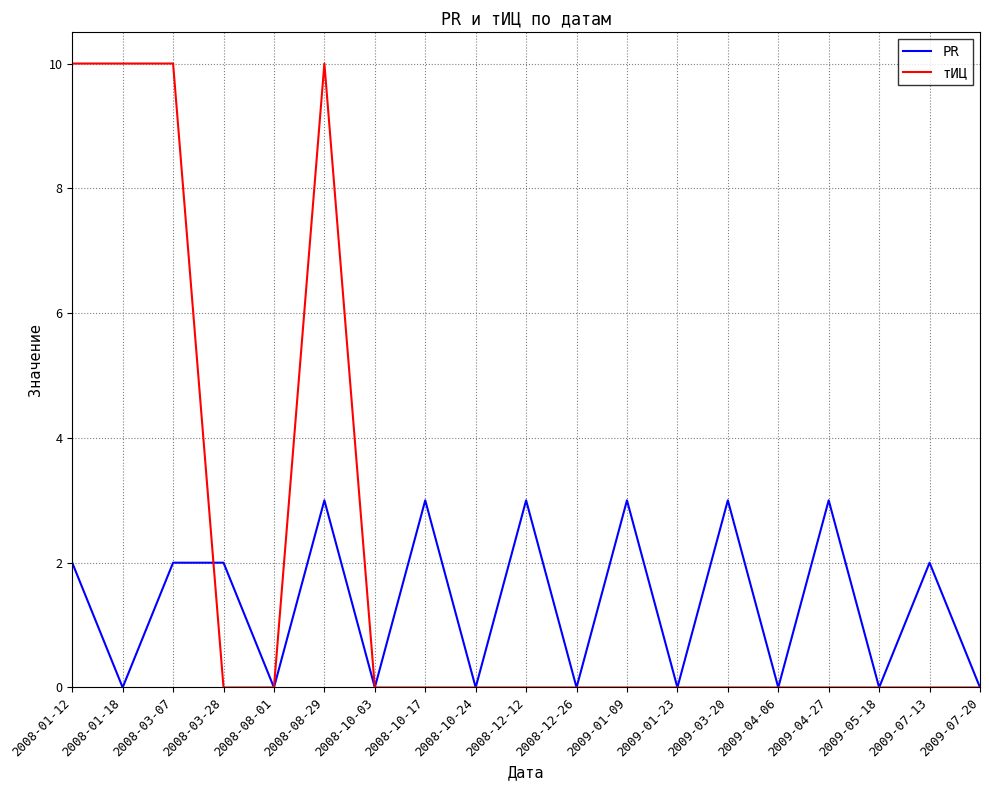

What is the difference between the second highest and second lowest values in the тИЦ series?

10